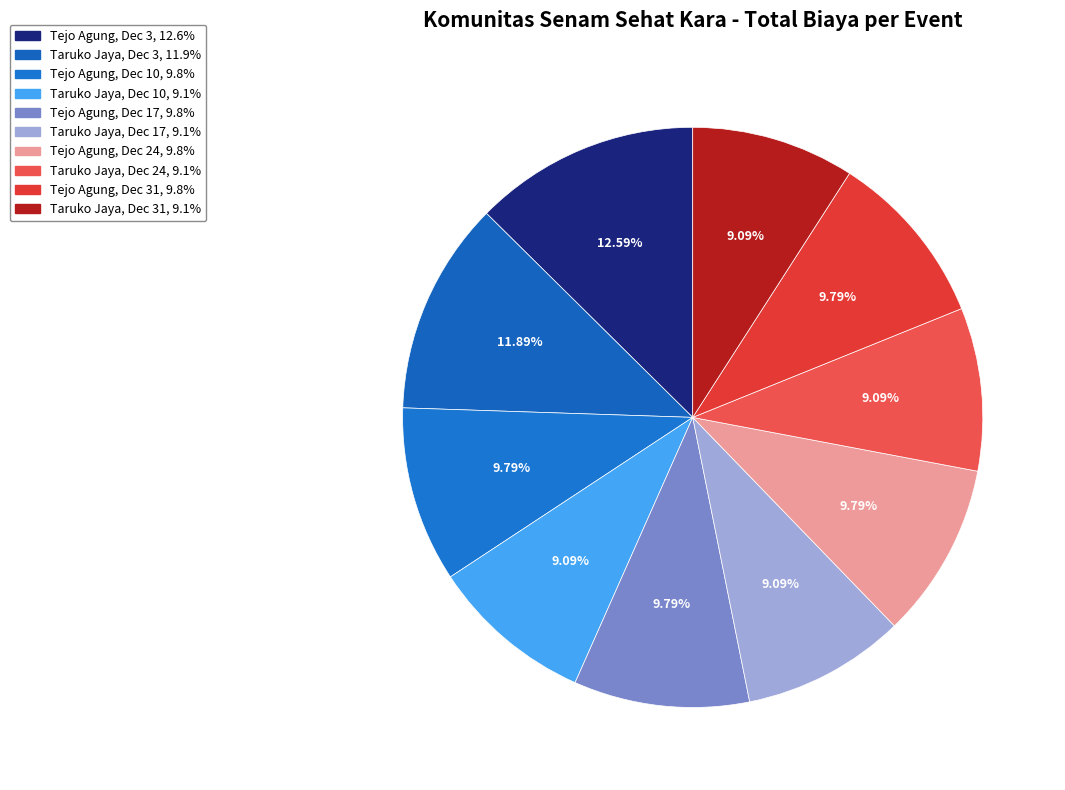

How many segments does this pie chart have?

10